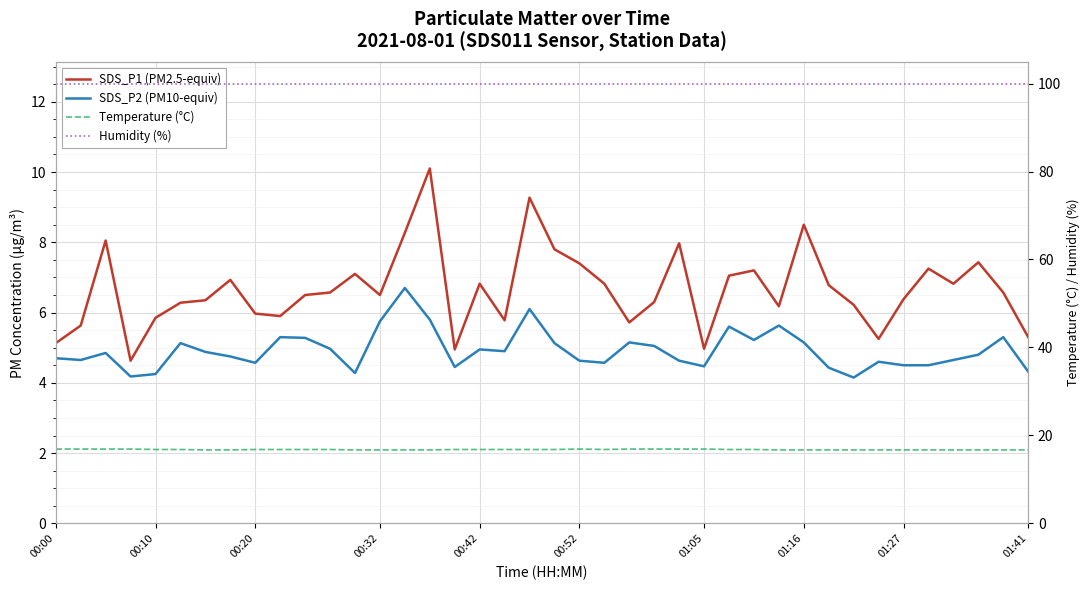

Which category has the lowest value across all series?

32